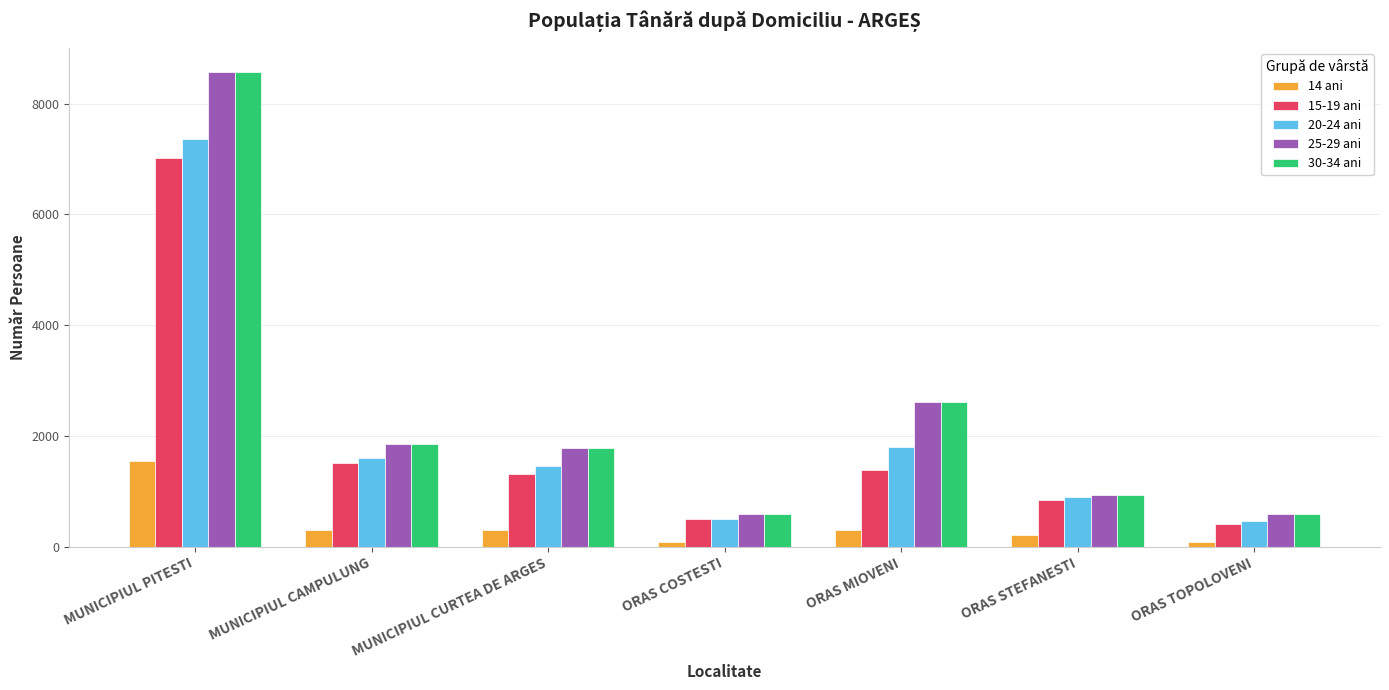

At which category is the sum across all series the highest?

MUNICIPIUL PITESTI